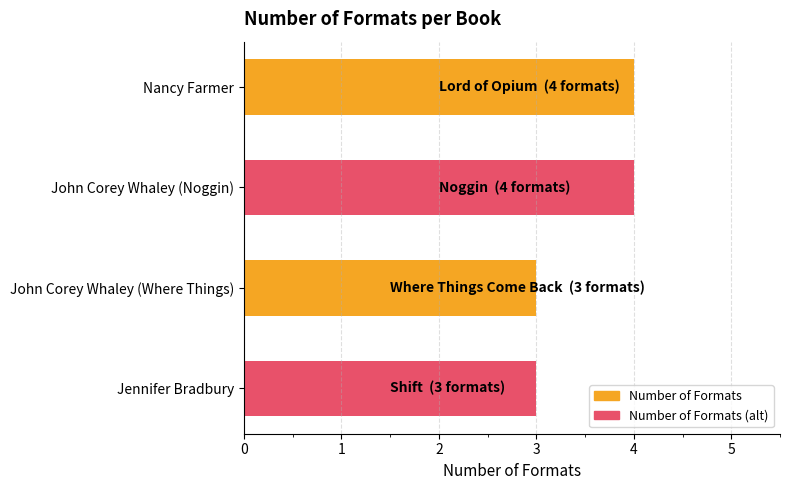

Count the values in the range 3 to 4.

4